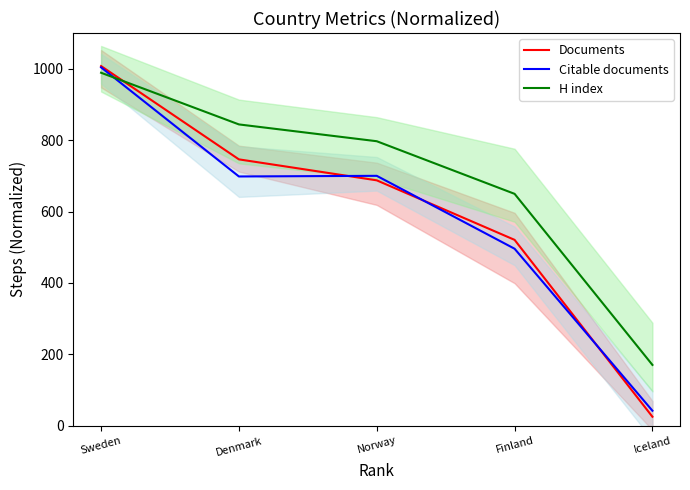

How many lines are shown in the chart?

3